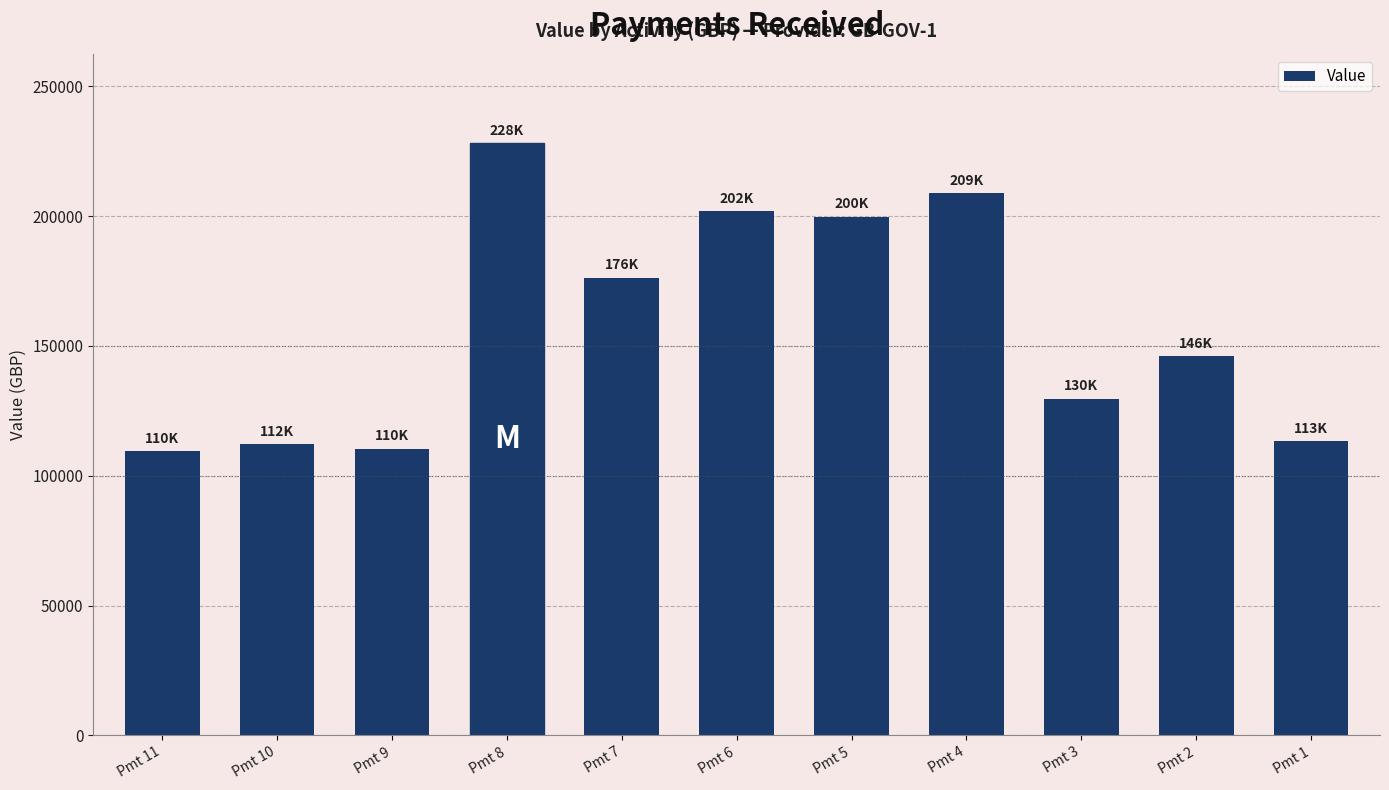

Between Pmt 4 and Pmt 5, which is larger?

Pmt 4